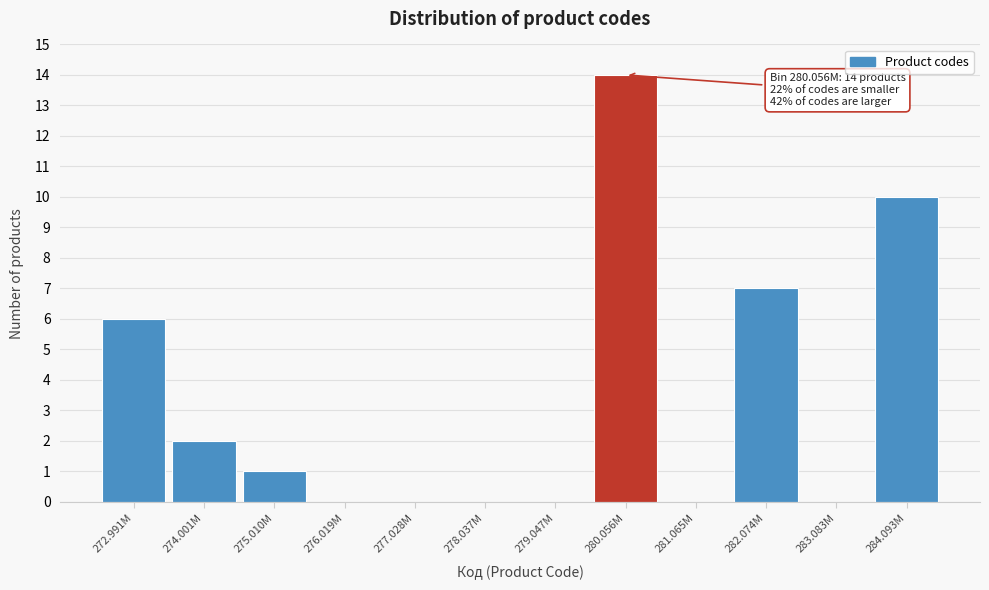

Reading left to right, list all the values displayed in this chart.

272.991M=6	274.001M=2	275.010M=1	276.019M=0	277.028M=0	278.037M=0	279.047M=0	280.056M=14	281.065M=0	282.074M=7	283.083M=0	284.093M=10